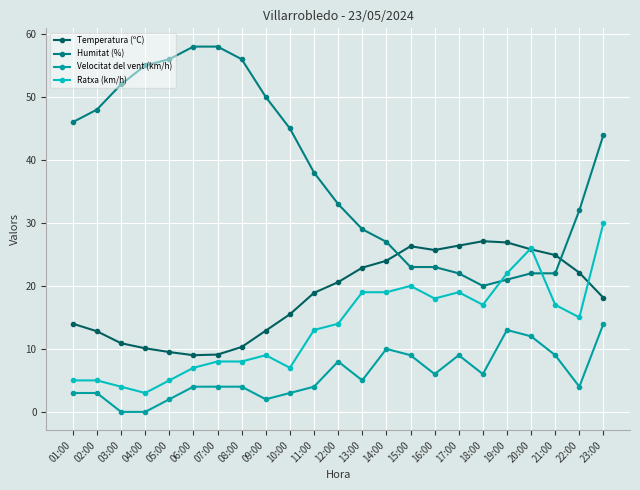

Where is Humitat (%) nearest to the value 39?

11:00